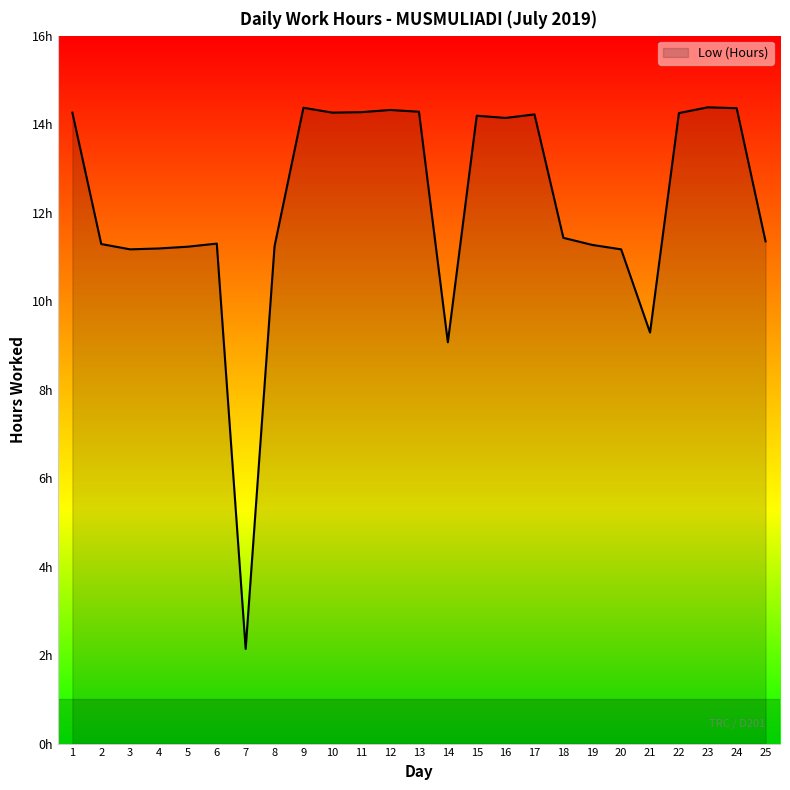

Reading left to right, what are all the values shown in this chart?

1=14.3	2=11.3	3=11.2	4=11.2	5=11.2	6=11.3	7=2.1	8=11.2	9=14.4	10=14.3	11=14.3	12=14.3	13=14.3	14=9.1	15=14.2	16=14.1	17=14.2	18=11.4	19=11.3	20=11.2	21=9.3	22=14.2	23=14.4	24=14.4	25=11.3